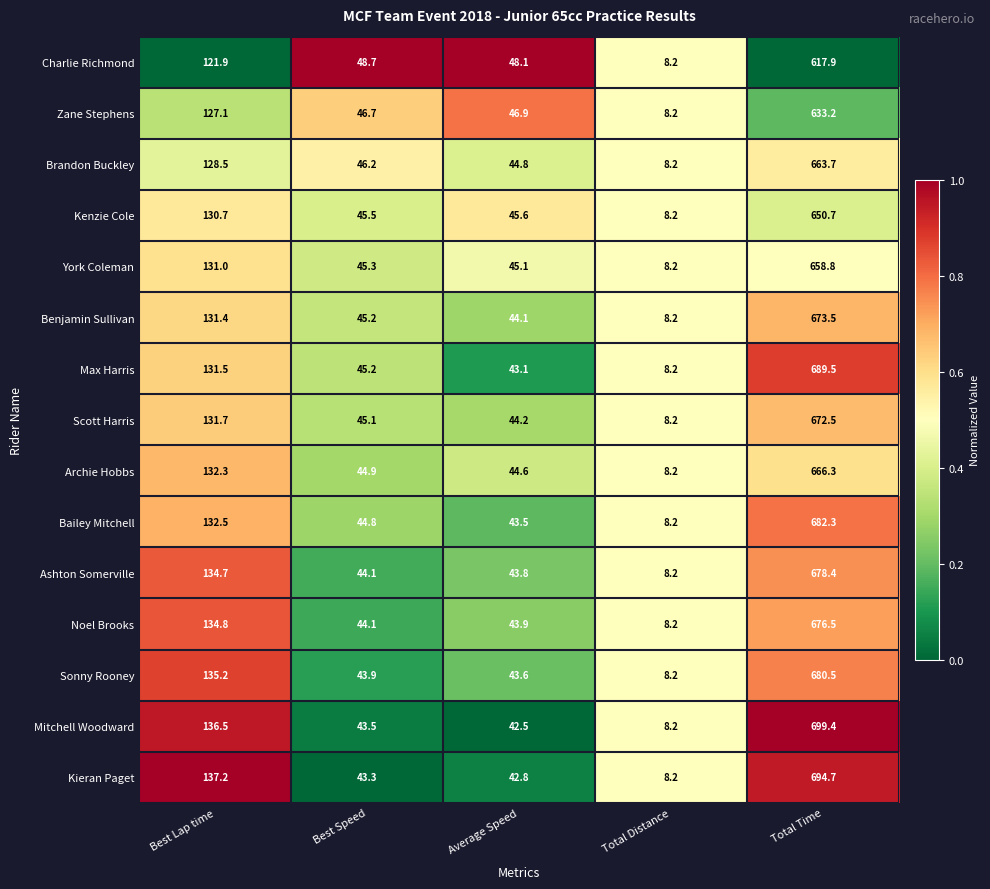

What is the difference between the highest and lowest values at Total Time?

81.5